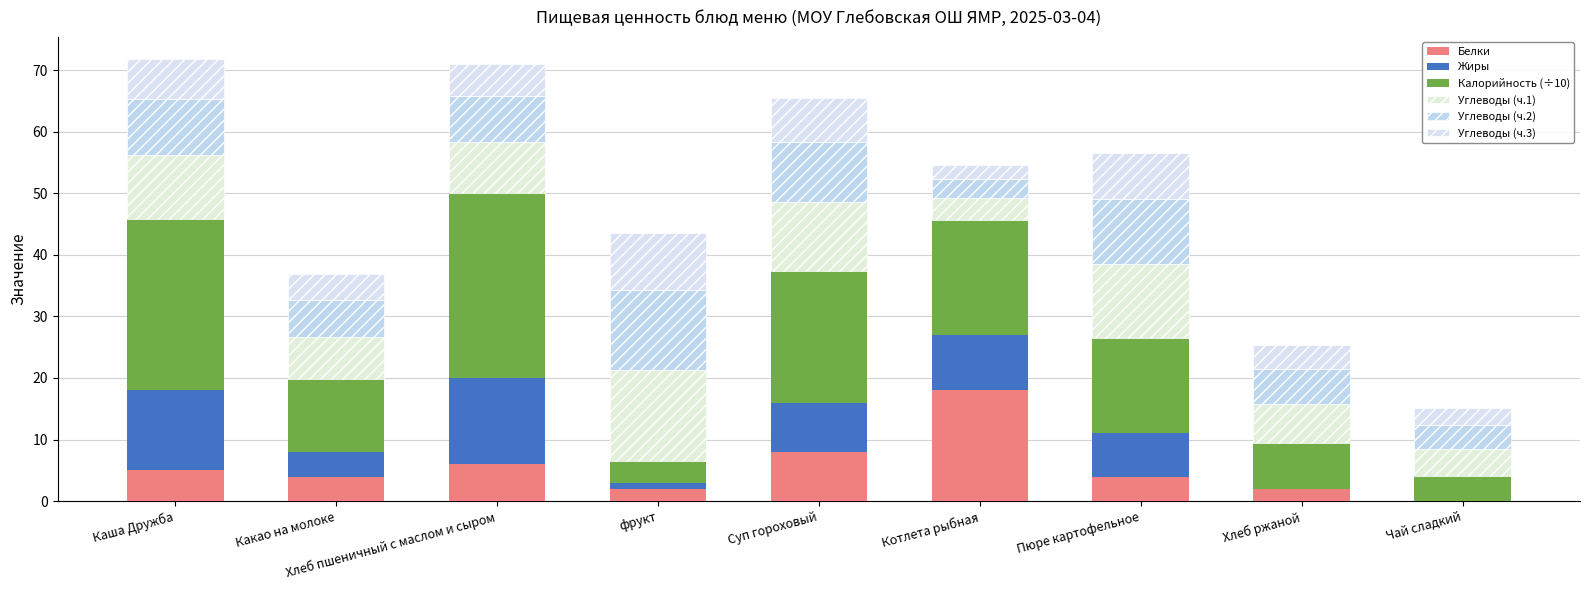

How many series are shown in this chart?

6